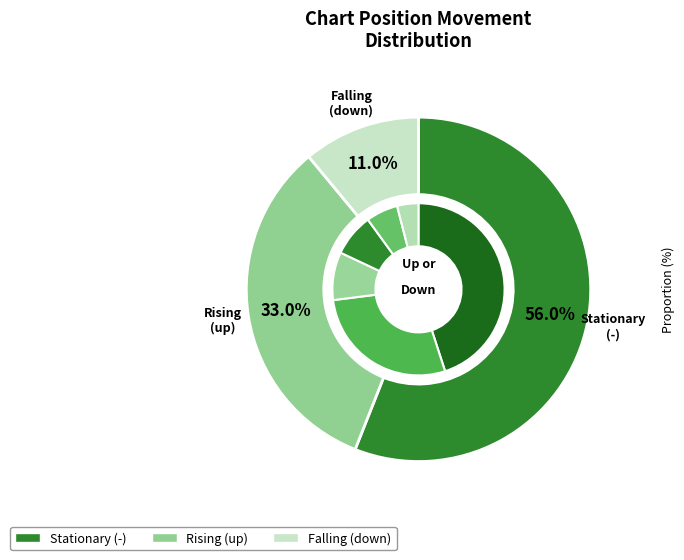

Approximately how many times larger is the value at down compared to up?

0.3